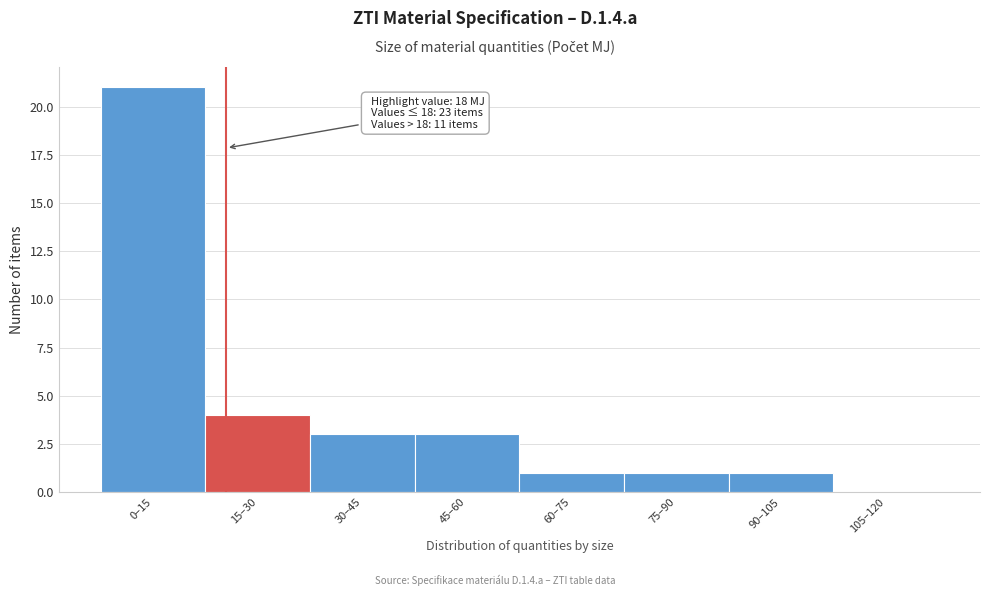

Reading left to right, list all the values displayed in this chart.

0–15=21	15–30=4	30–45=3	45–60=3	60–75=1	75–90=1	90–105=1	105–120=0